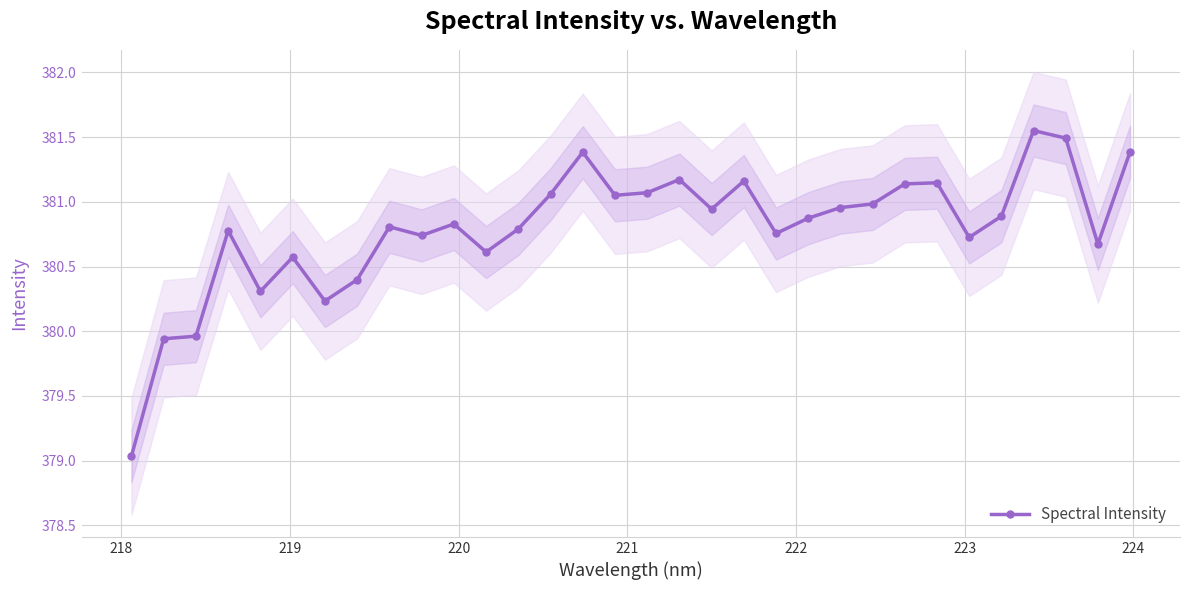

How many interior local peaks (higher than both neighbors) does the data have?

9